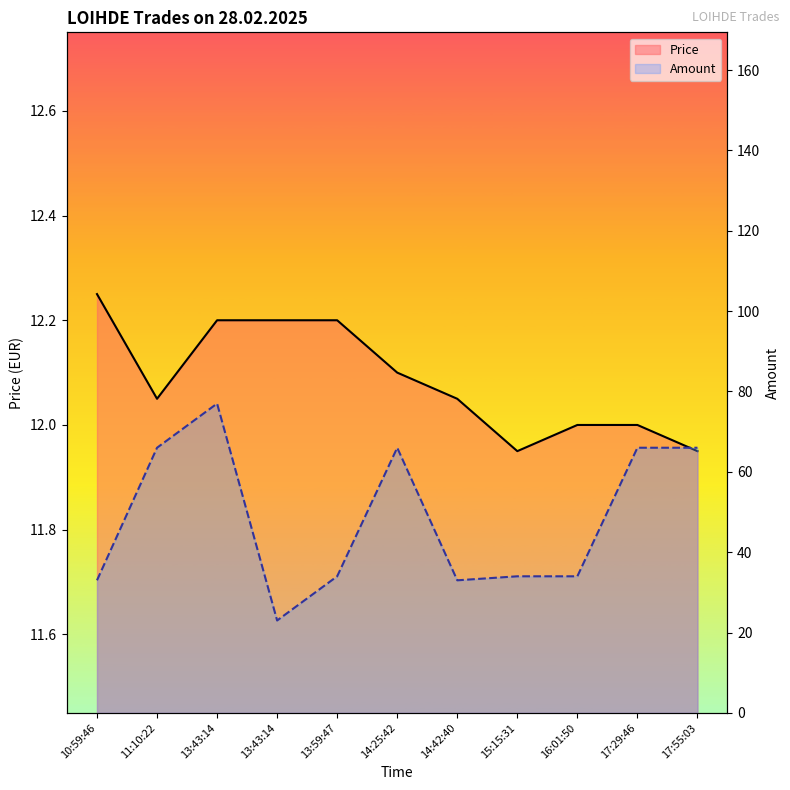

The value of Amount at 15:15:31 is 55.4. True or false?

False